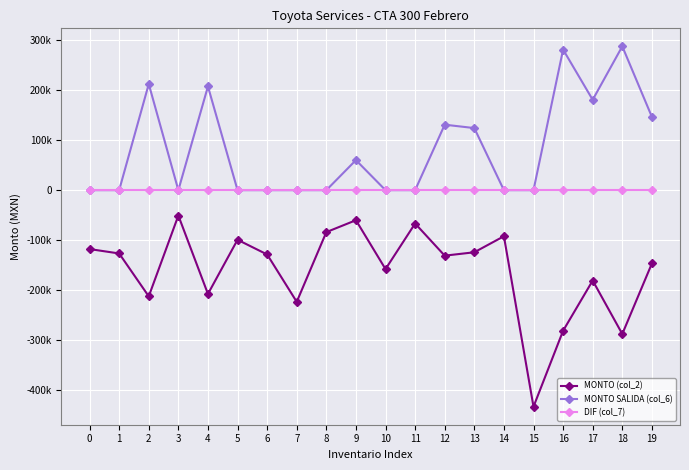

Is this an area chart (filled region under the line)?

No